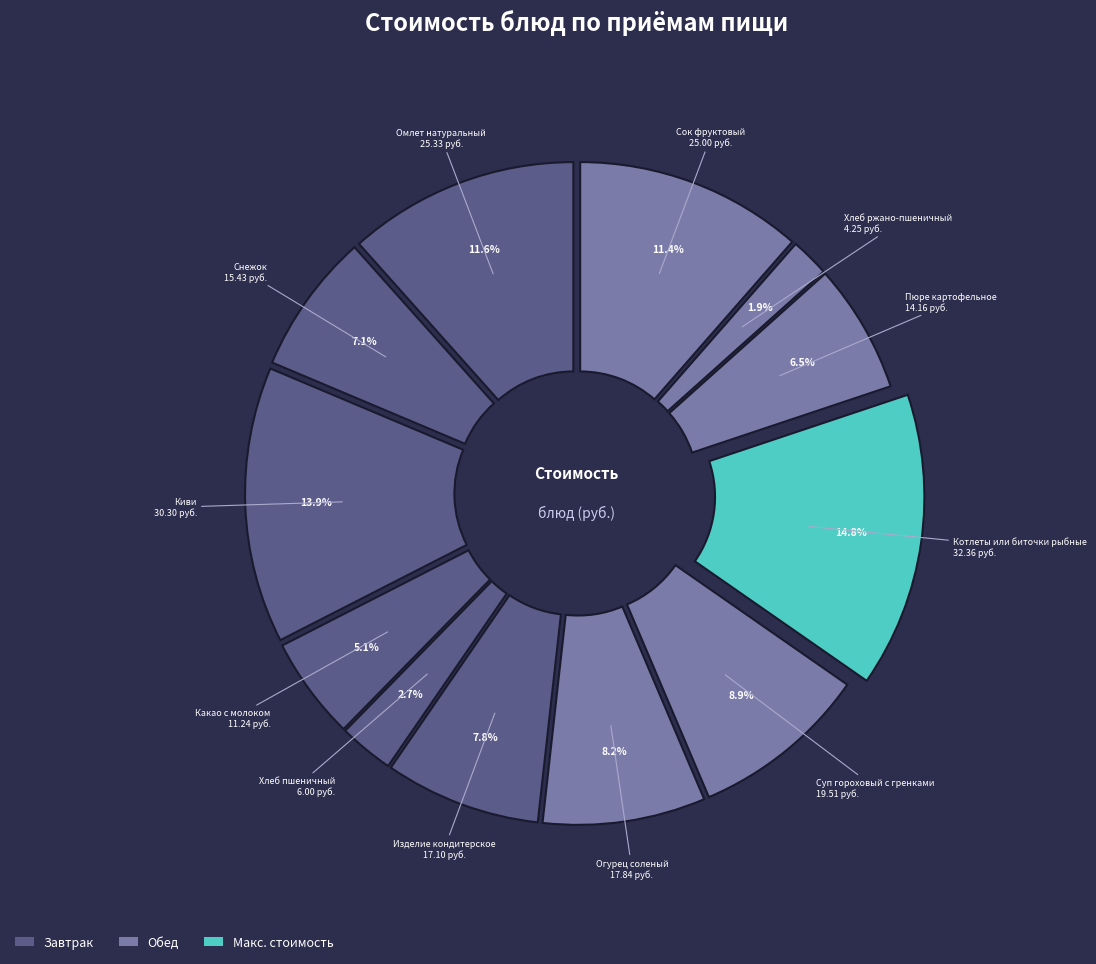

What is the change in value from Омлет натуральный to Хлеб ржано-пшеничный?

-21.1